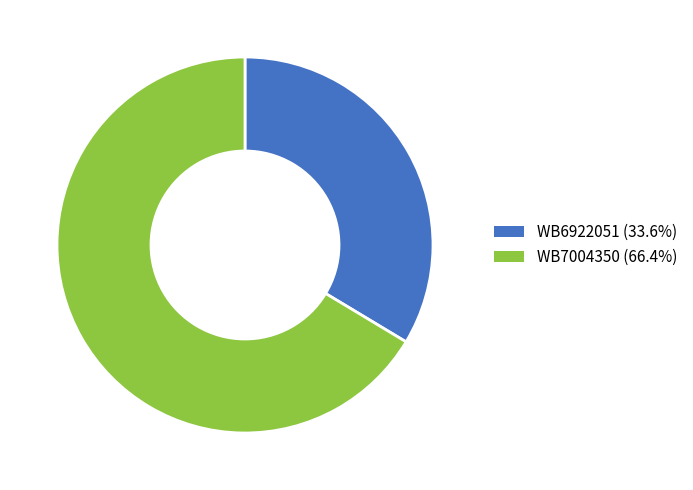

Does any single category account for the majority?

Yes